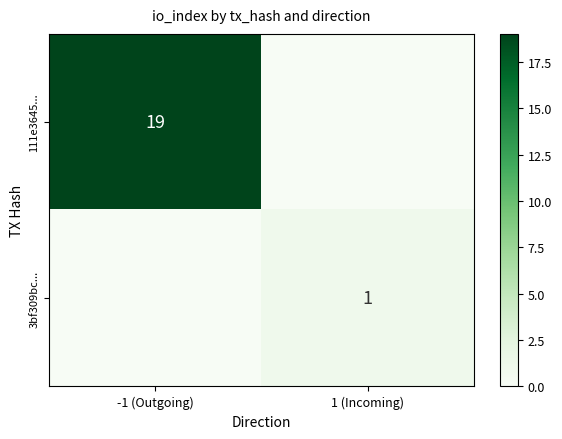

True or false: 3bf309bc... has a value of 0 at 1 (Incoming).

False